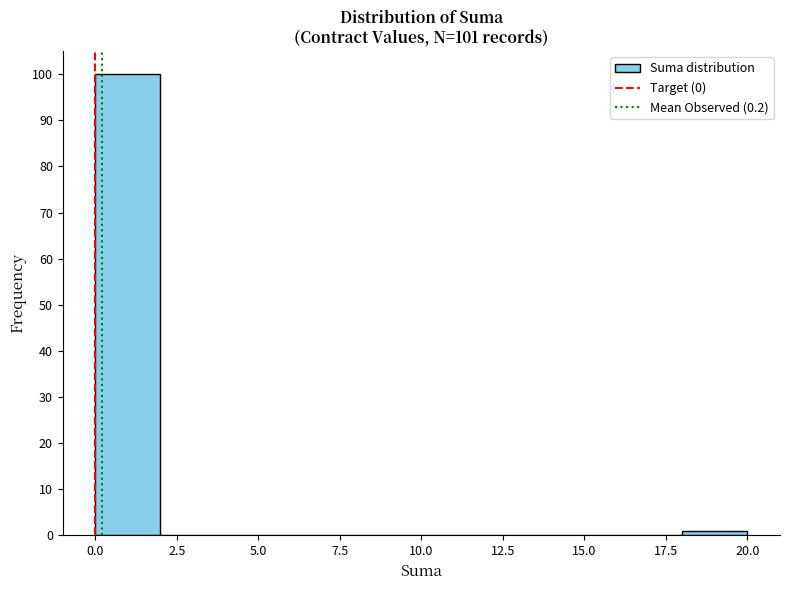

Reading left to right, list every bar in this chart as the range it spans on the x-axis followed by its height. The values are not printed on the chart, so give them approximately, as read against the axis.

0 to 2: 100
2 to 4: 0
4 to 6: 0
6 to 8: 0
8 to 10: 0
10 to 12: 0
12 to 14: 0
14 to 16: 0
16 to 18: 0
18 to 20: 1